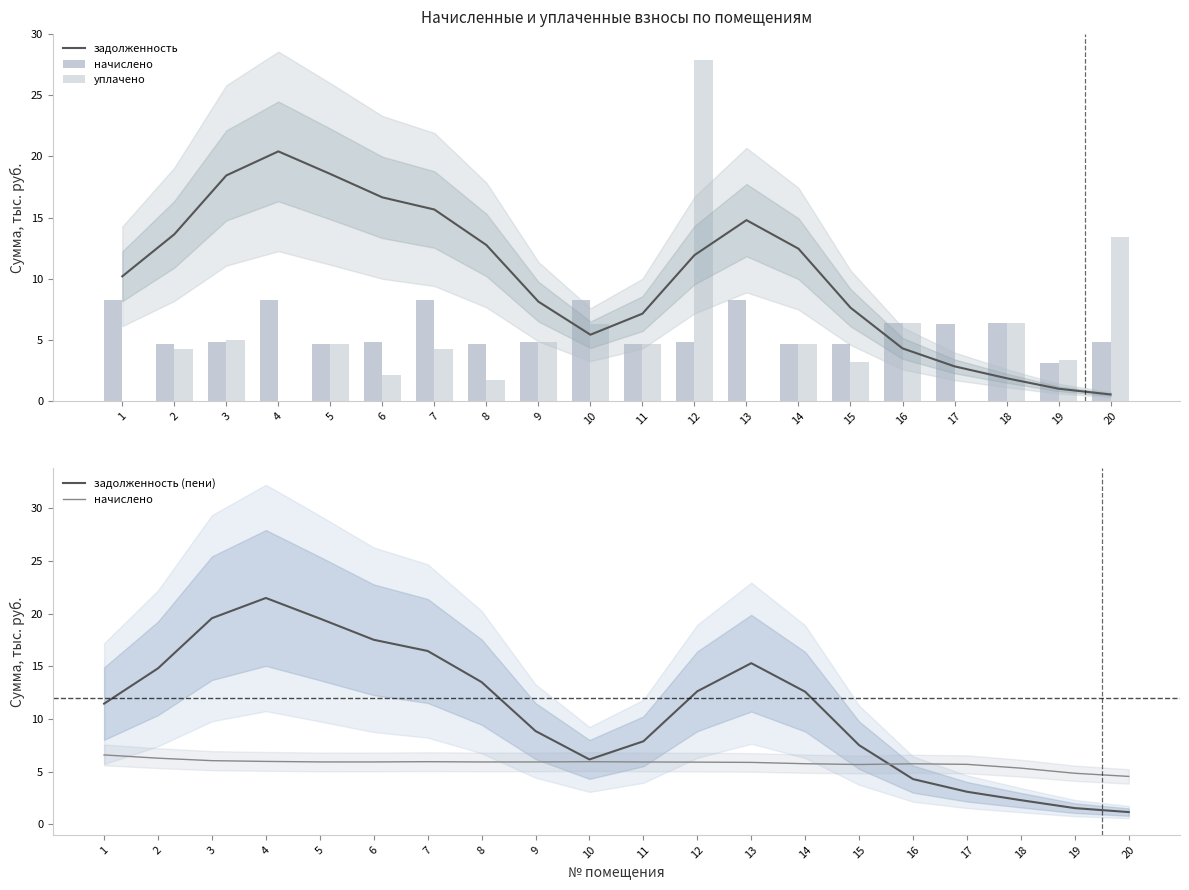

Reading right to left, list all the values displayed in this chart.

задолженность: 20=0.5	19=1.0	18=1.9	17=2.8	16=4.3	15=7.6	14=12.5	13=14.8	12=11.9	11=7.1	10=5.4	9=8.1	8=12.8	7=15.7	6=16.7	5=18.6	4=20.4	3=18.4	2=13.6	1=10.2
начислено: 20=4.5	19=4.8	18=5.3	17=5.7	16=5.7	15=5.7	14=5.8	13=5.9	12=5.9	11=5.9	10=5.9	9=5.9	8=5.9	7=5.9	6=5.9	5=5.9	4=6.0	3=6.0	2=6.3	1=6.6
уплачено: 20=13.4	19=3.3	18=6.4	17=0.0	16=6.4	15=3.2	14=4.7	13=0.0	12=27.9	11=4.7	10=6.3	9=4.8	8=1.7	7=4.3	6=2.1	5=4.7	4=0.0	3=4.9	2=4.2	1=0.0
задолженность (пени): 20=1.2	19=1.5	18=2.3	17=3.1	16=4.3	15=7.5	14=12.6	13=15.3	12=12.6	11=7.9	10=6.2	9=8.9	8=13.5	7=16.4	6=17.5	5=19.5	4=21.5	3=19.6	2=14.8	1=11.5